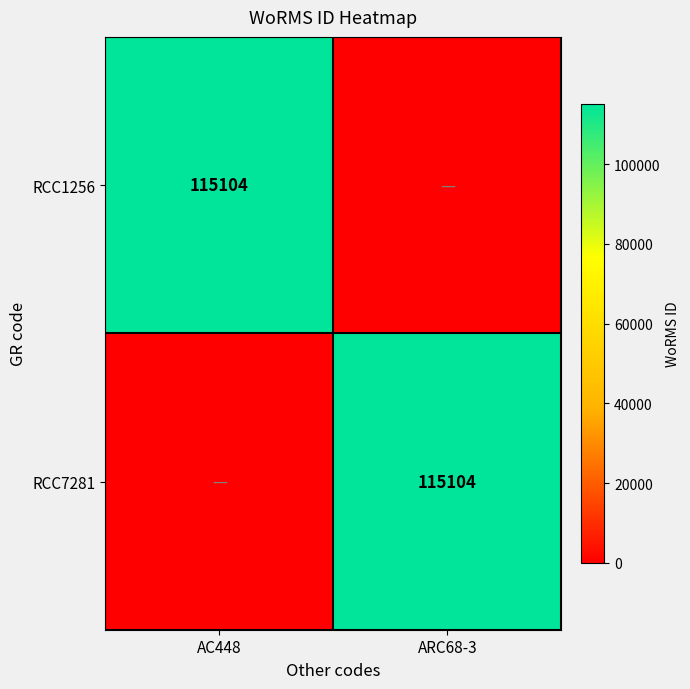

The RCC7281 series shows 115104 at ARC68-3. True or false?

True